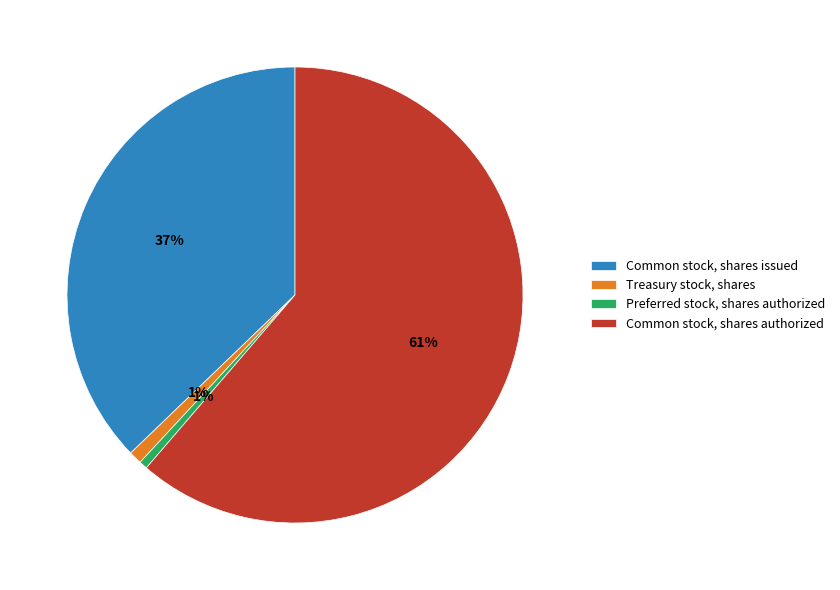

What percentage is the Preferred stock, shares authorized slice, to the nearest percent?

1%